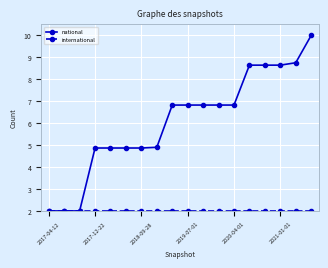

Which series has the largest total across all categories?

national